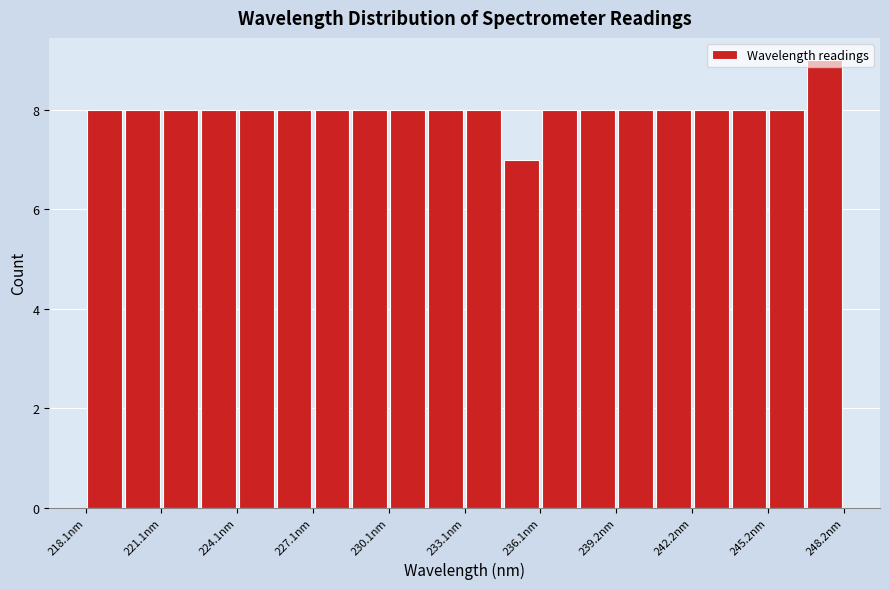

Around what value on the x-axis is the tallest bar? Give the approximate position of its centre, as read against the axis.

247.5